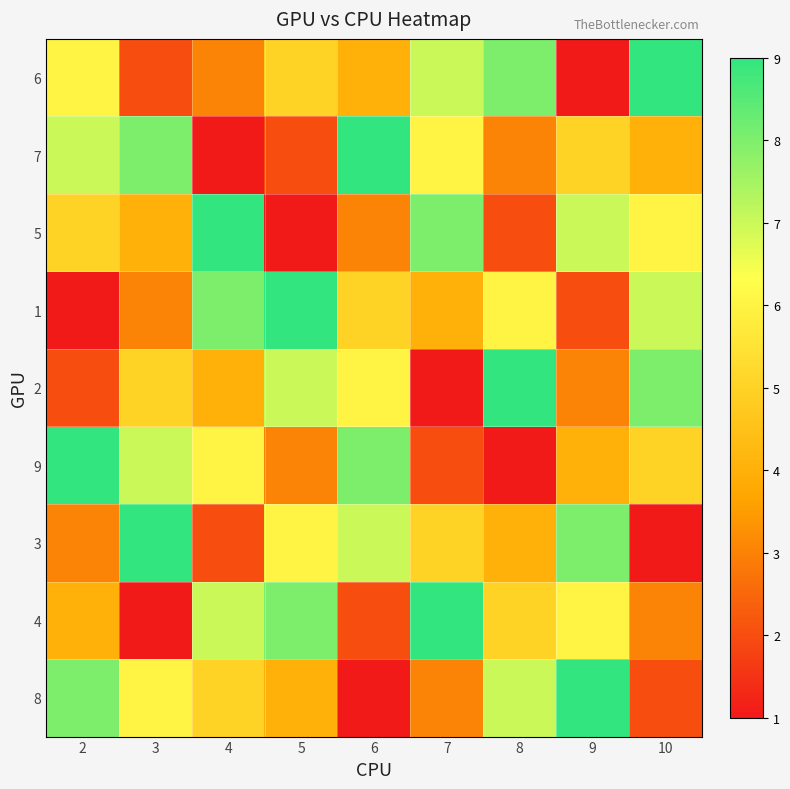

Reading left to right, what are all the values shown in this chart?

6: 2=6	3=2	4=3	5=5	6=4	7=7	8=8	9=1	10=9
7: 2=7	3=8	4=1	5=2	6=9	7=6	8=3	9=5	10=4
5: 2=5	3=4	4=9	5=1	6=3	7=8	8=2	9=7	10=6
1: 2=1	3=3	4=8	5=9	6=5	7=4	8=6	9=2	10=7
2: 2=2	3=5	4=4	5=7	6=6	7=1	8=9	9=3	10=8
9: 2=9	3=7	4=6	5=3	6=8	7=2	8=1	9=4	10=5
3: 2=3	3=9	4=2	5=6	6=7	7=5	8=4	9=8	10=1
4: 2=4	3=1	4=7	5=8	6=2	7=9	8=5	9=6	10=3
8: 2=8	3=6	4=5	5=4	6=1	7=3	8=7	9=9	10=2